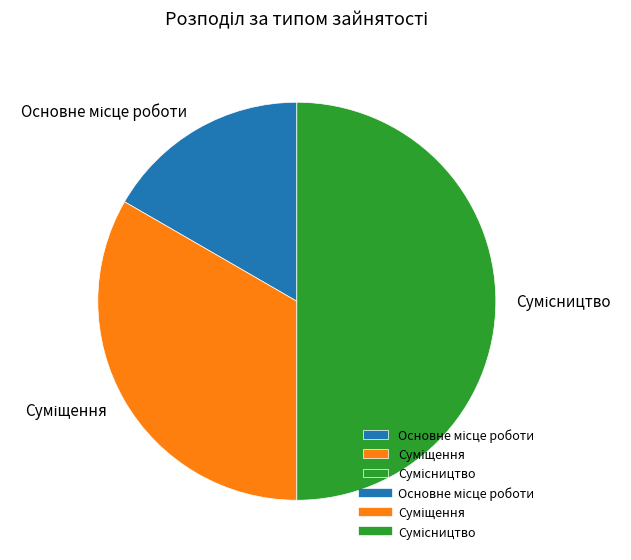

How many segments does this pie chart have?

3